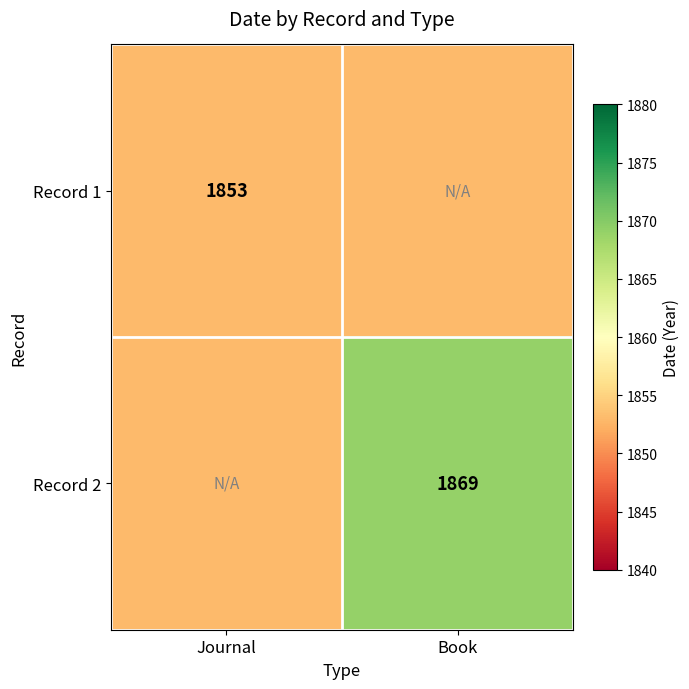

Is the value of Record 1 at Journal greater than the value of Record 2 at Book?

No